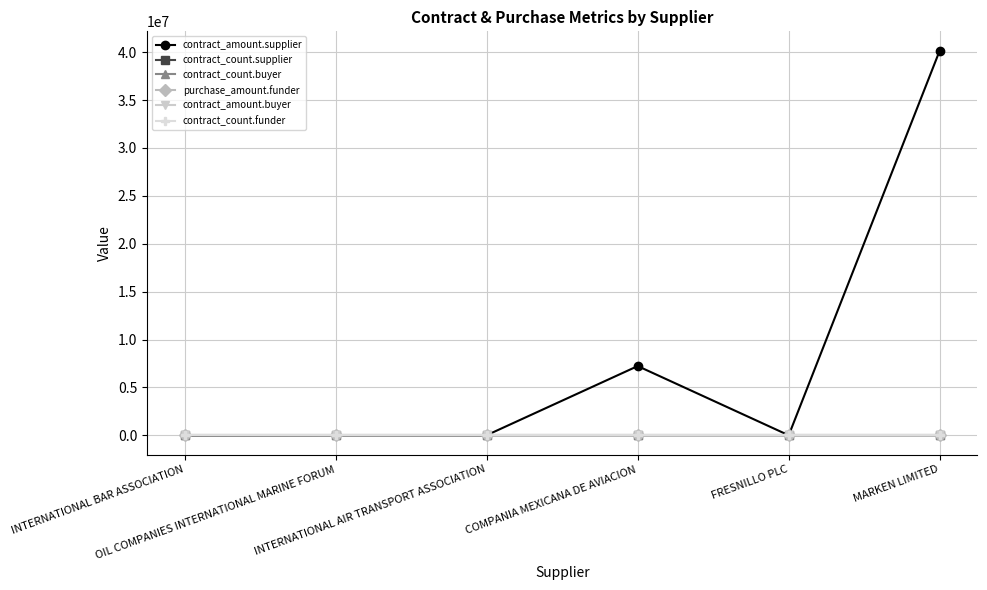

What position from the right is OIL COMPANIES INTERNATIONAL MARINE FORUM?

5